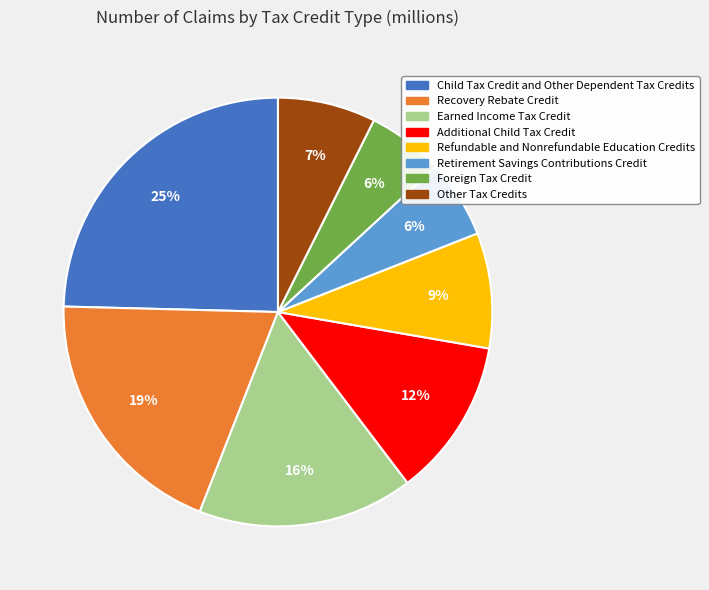

Which has a higher value, Child Tax Credit and Other Dependent Tax Credits or Refundable and Nonrefundable Education Credits?

Child Tax Credit and Other Dependent Tax Credits